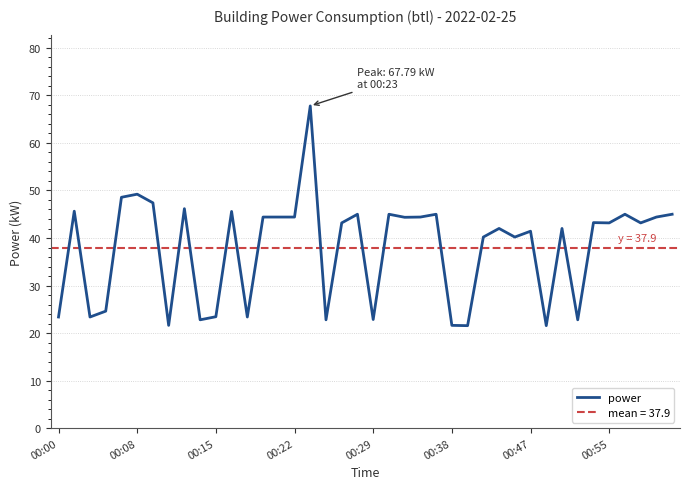

Does the chart display data point markers on the line(s)?

No